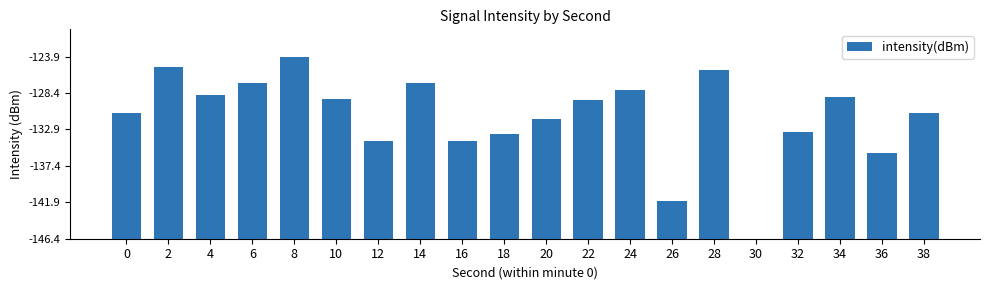

Between 10 and 28, which is larger?

28